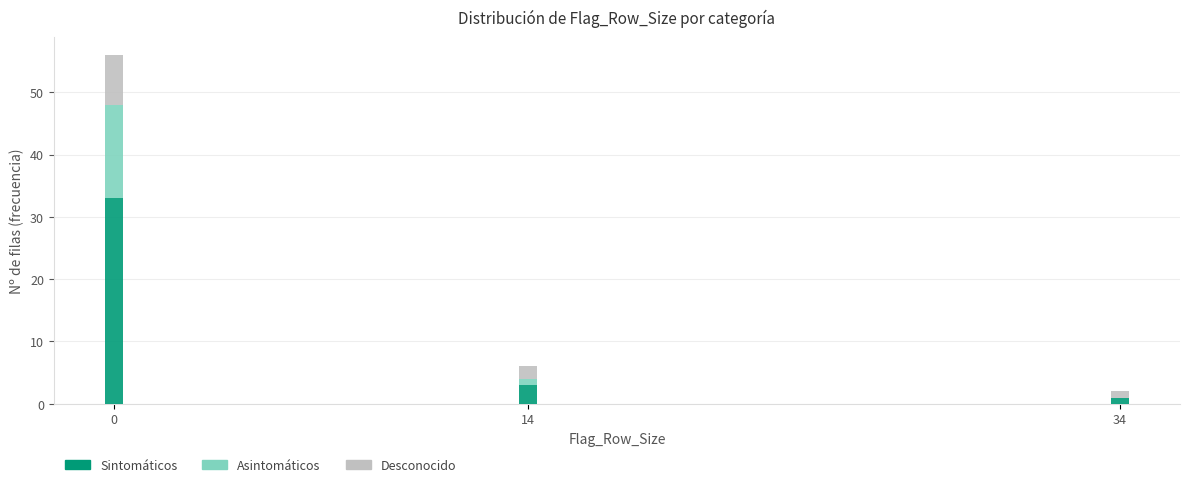

Reading left to right, transcribe the values for Sintomáticos.

0=33	14=3	34=1